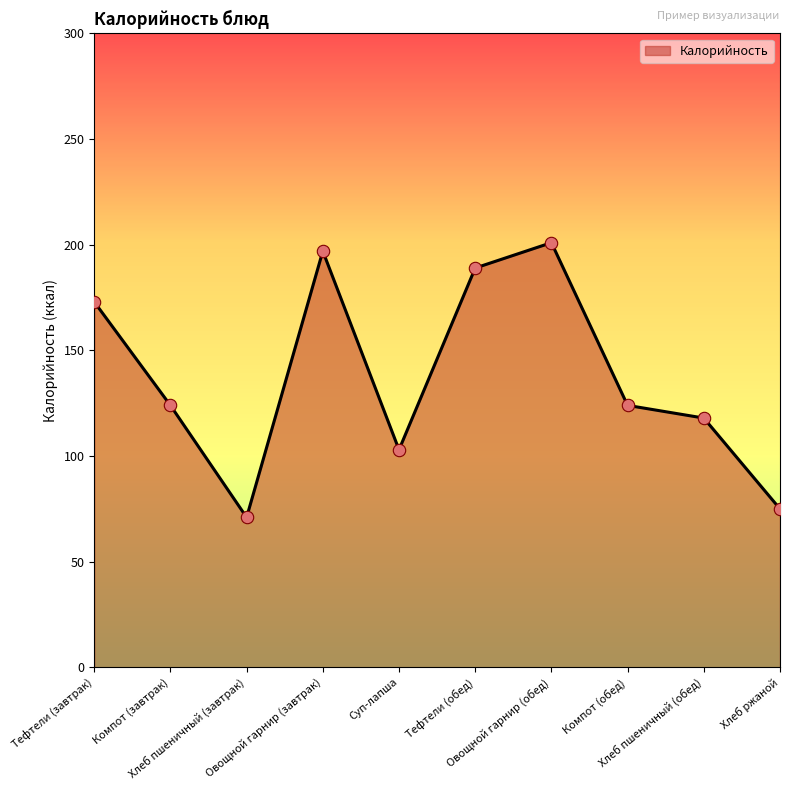

Approximately how many times larger is the value at Компот (завтрак) compared to Хлеб пшеничный (завтрак)?

1.7